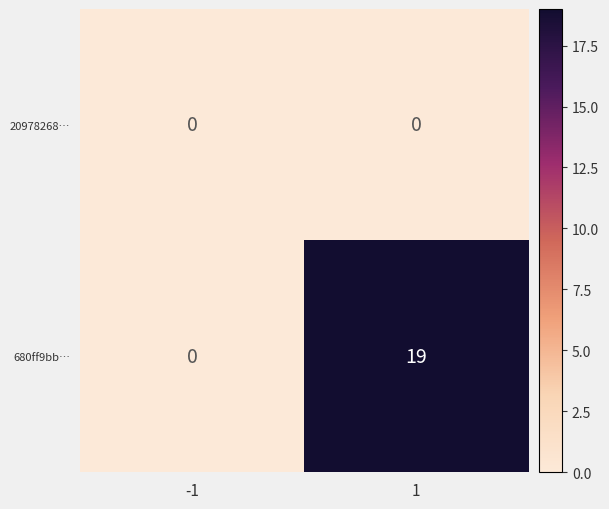

True or false: 680ff9bb… has a value of 7 at 1.

False